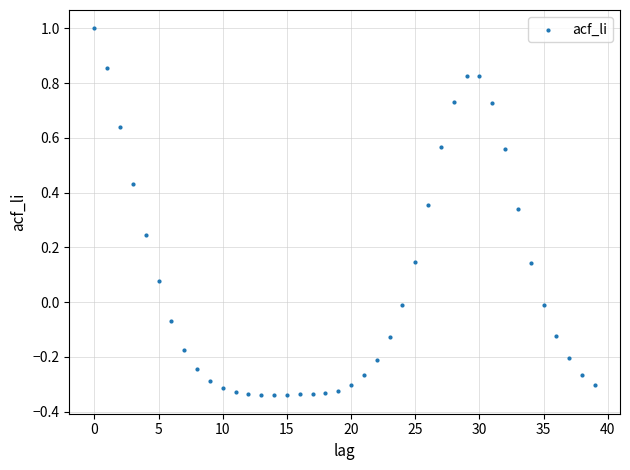

What is the range of Y values (max minus min)?

1.3